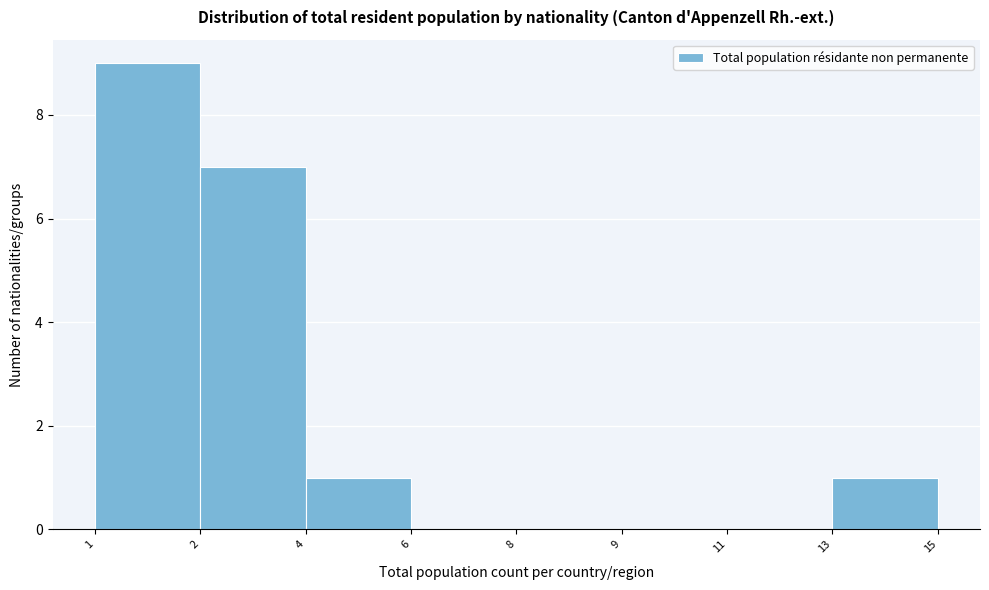

Reading right to left, transcribe all the data shown in this chart.

13=1	11=0	9=0	8=0	6=0	4=1	2=7	1=9